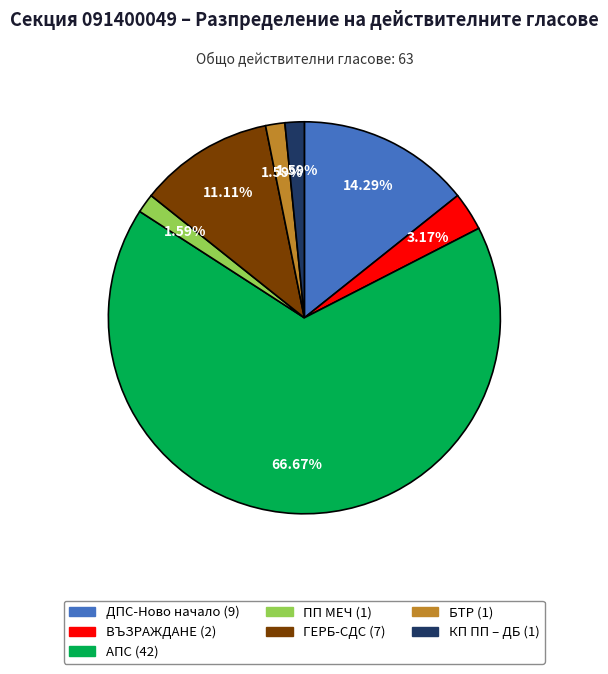

Is there any slice that represents more than half of the pie?

Yes